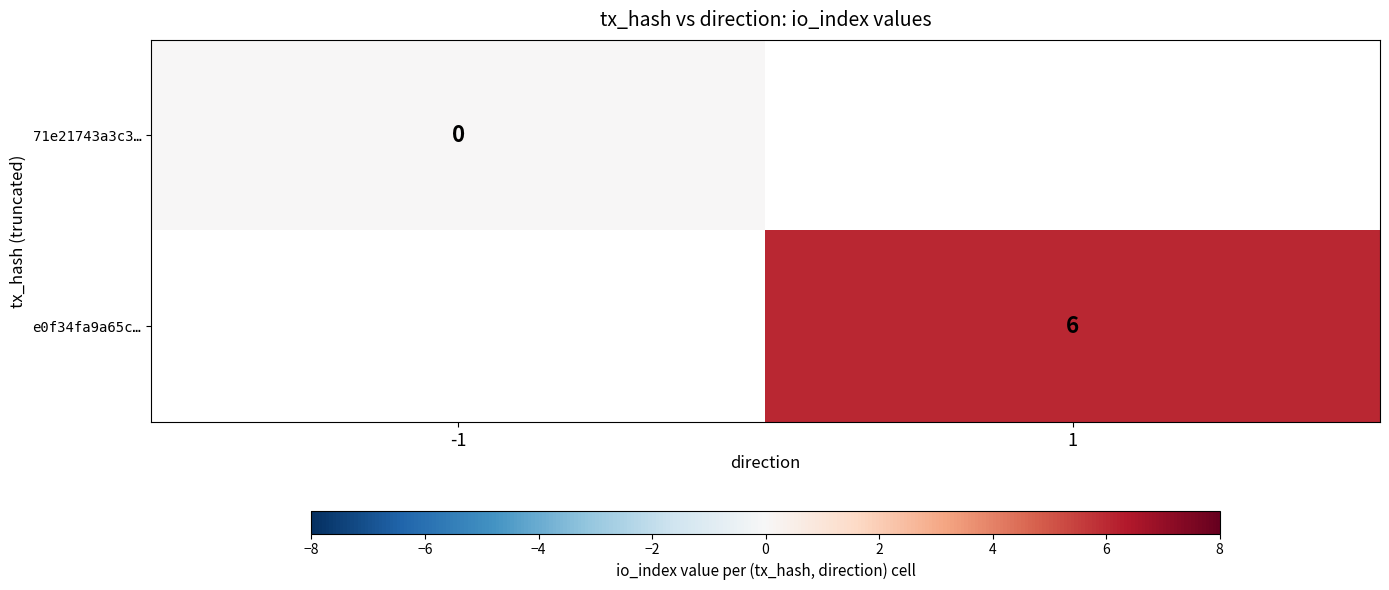

The e0f34fa9a65c… series shows 6 at 1. True or false?

True